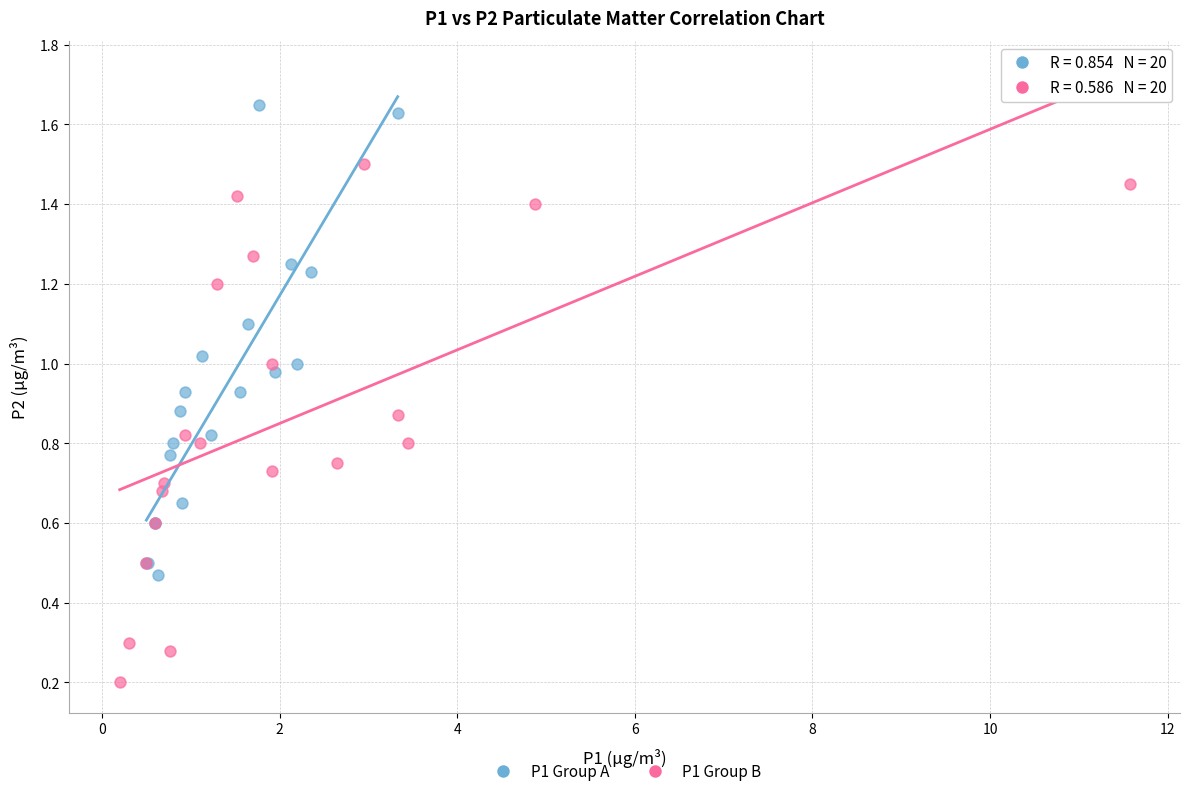

Which series contains the lowest Y value?

P1 Group B